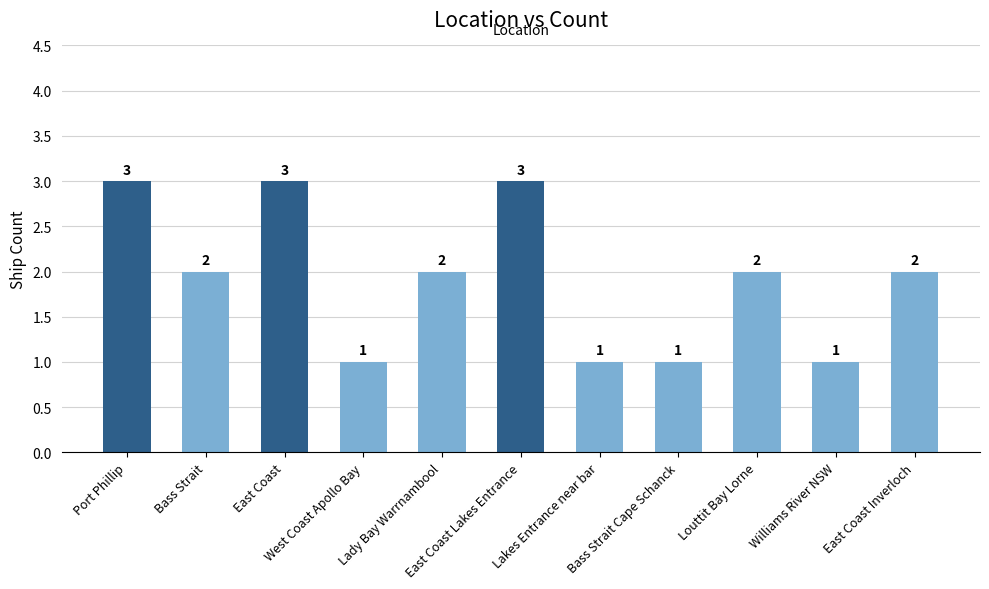

Count the values in the range 1 to 3.

11